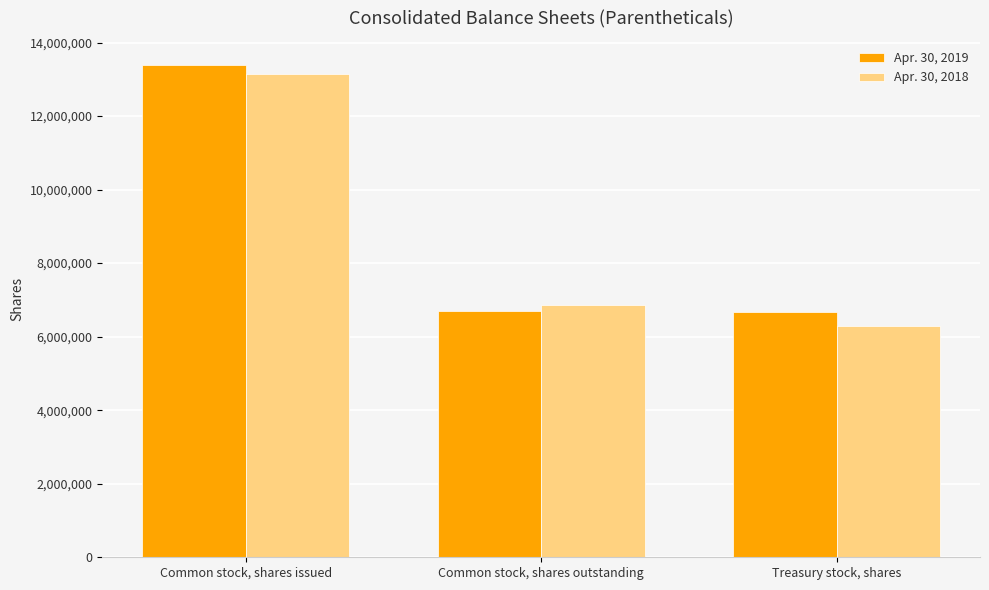

Are the bars horizontal?

No